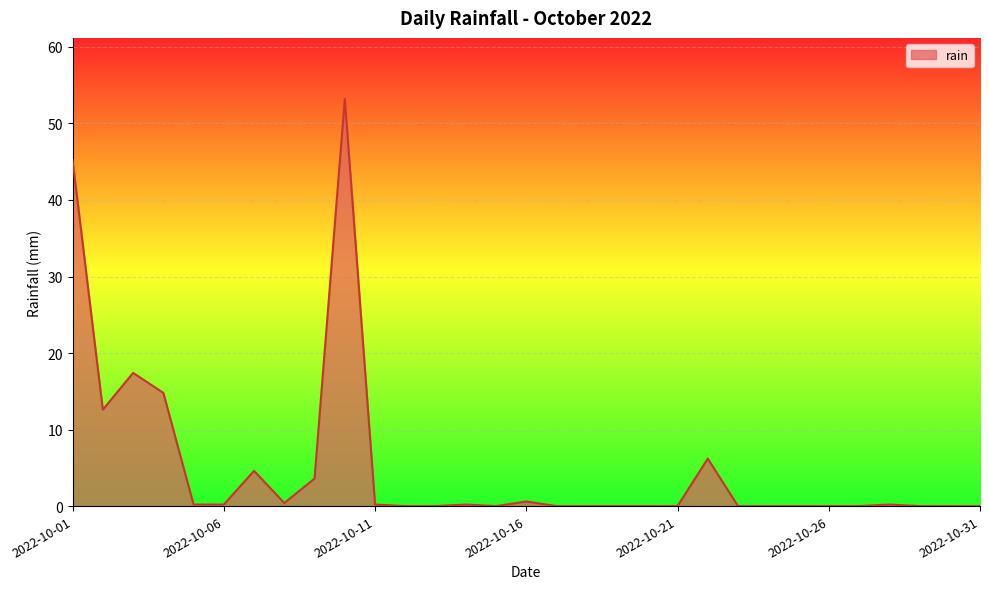

What is the maximum value shown in the chart?

53.2